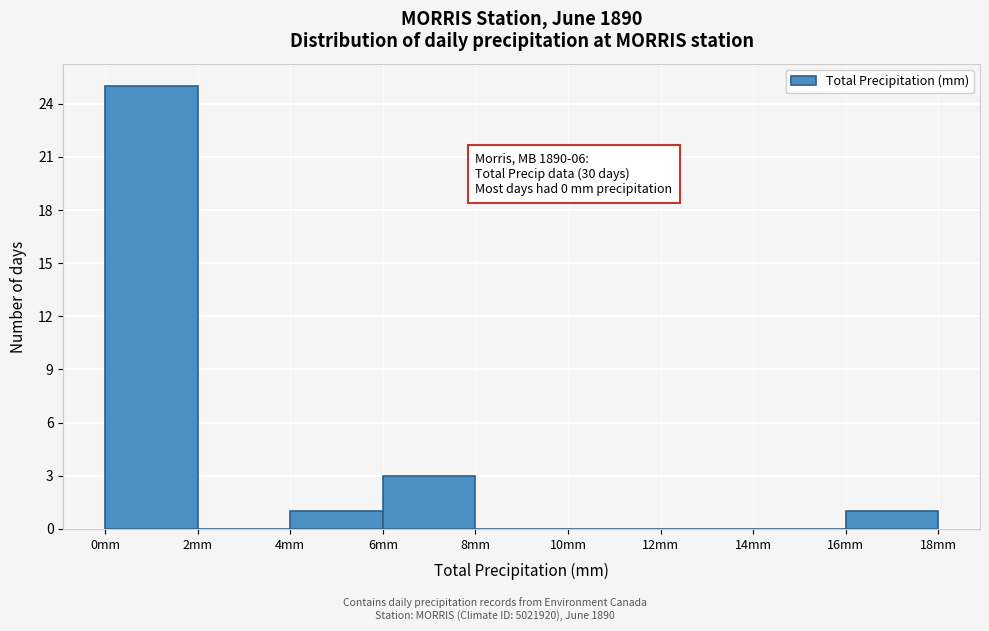

Over which range of the x-axis is the bar tallest?

0 to 2